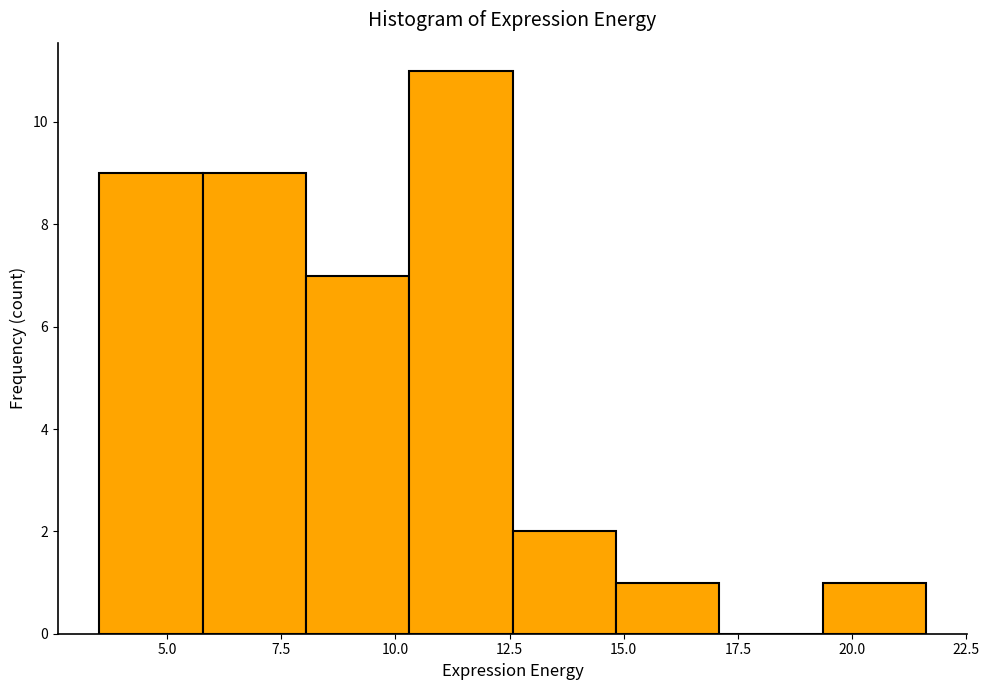

How tall is the bar that spans 6.0 to 8.0 on the x-axis? Neither the bar edges nor the heights are printed on the chart, so give them approximately, as read against the axes.

9